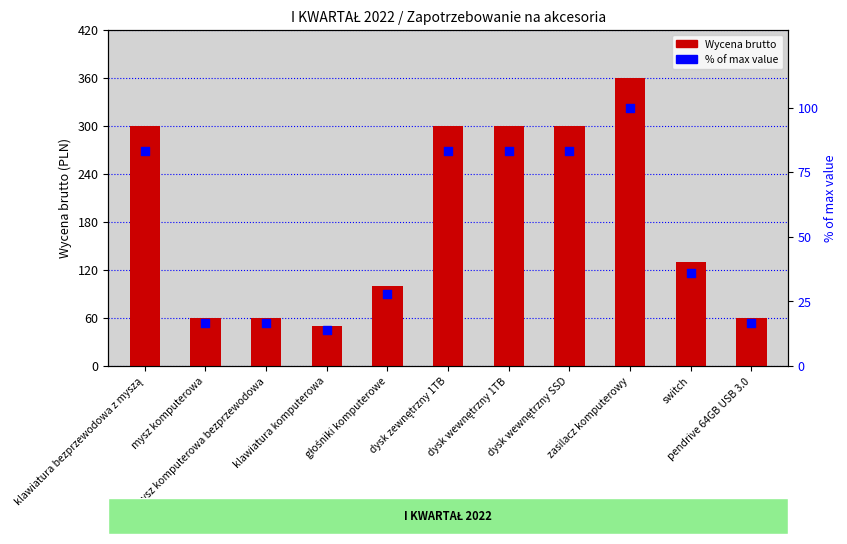

Which series has the largest total across all categories?

Wycena brutto